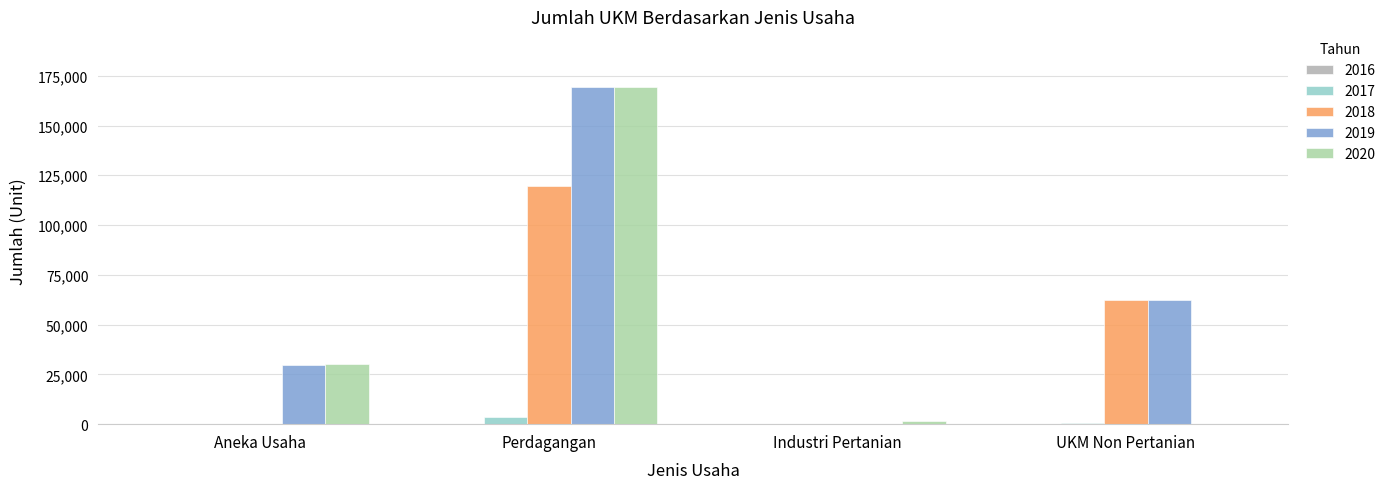

How many groups of bars are there?

4